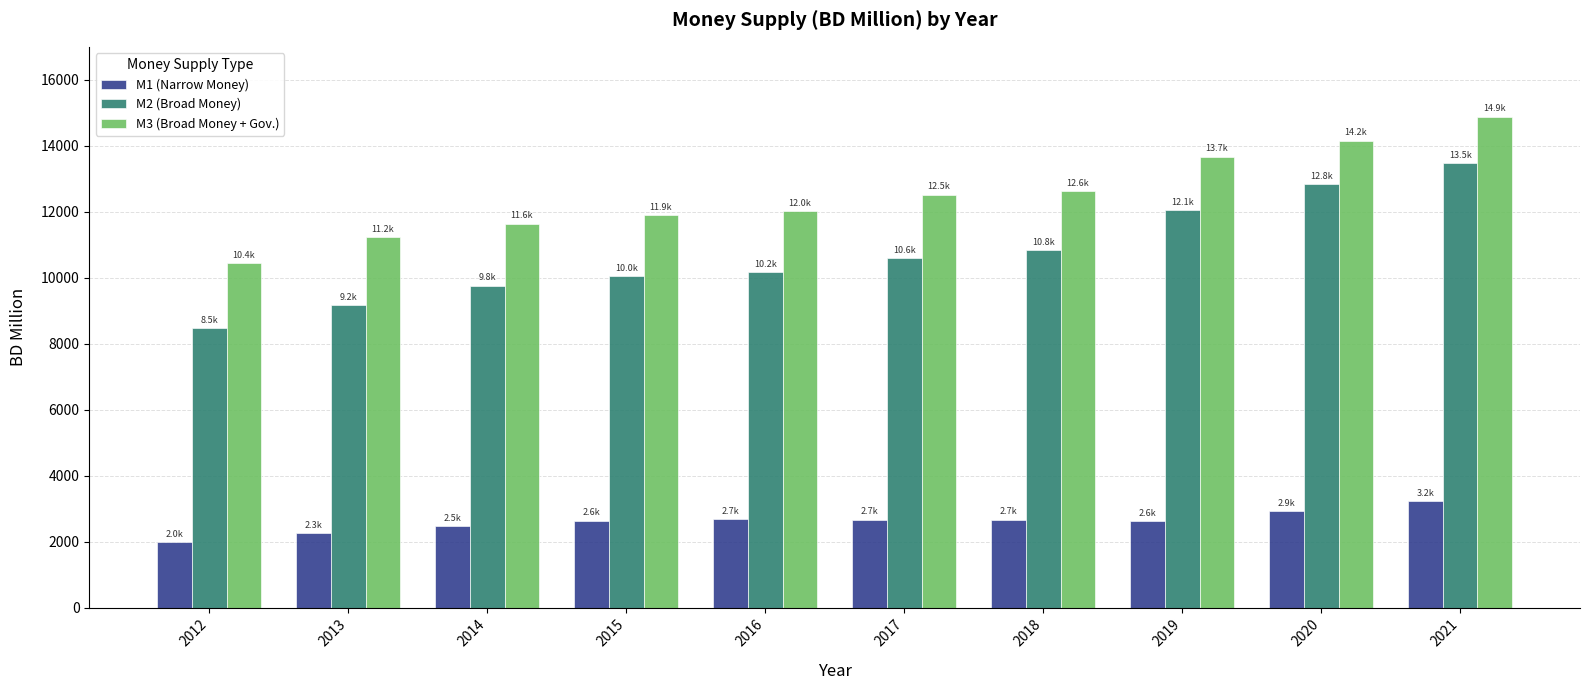

Which series has the largest total across all categories?

M3 (Broad Money + Gov.)